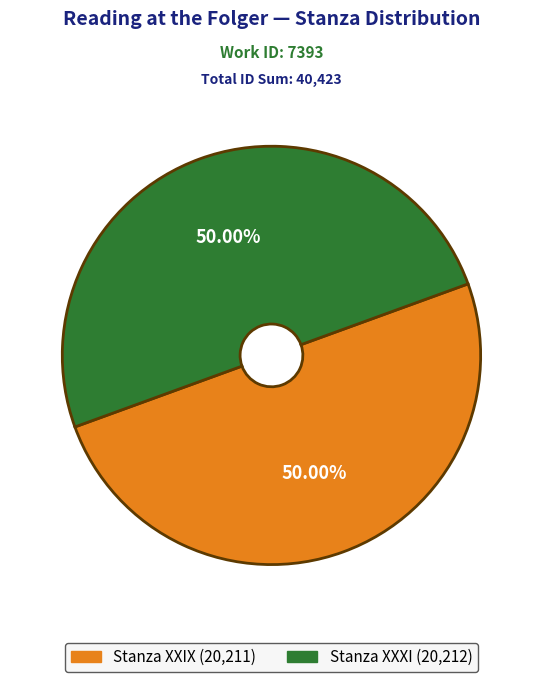

What is the ratio of the value at Stanza XXIX to the value at Stanza XXXI?

1.0